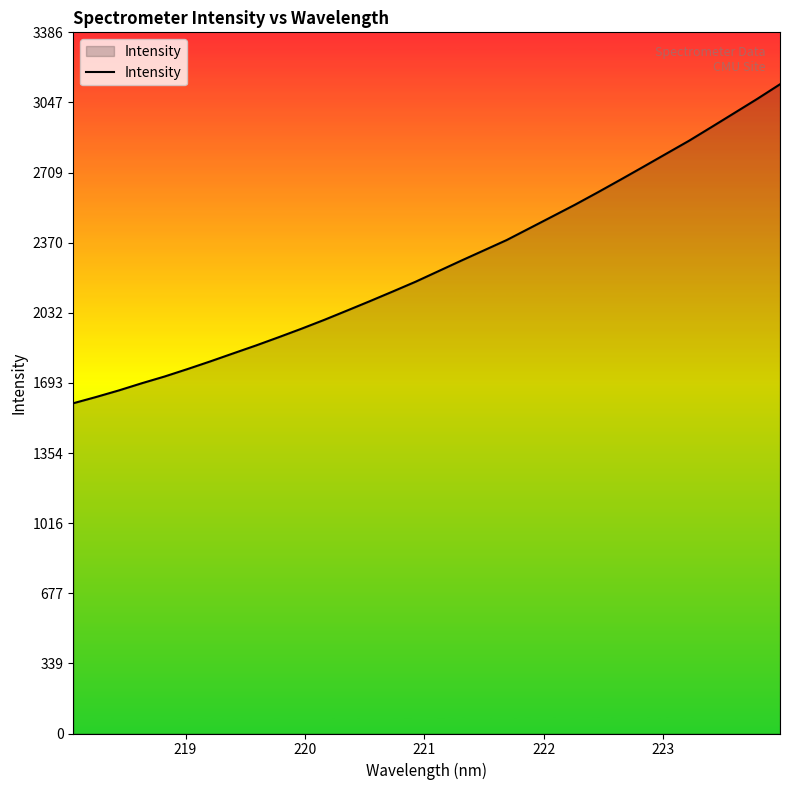

What is the greatest value displayed?

3135.1